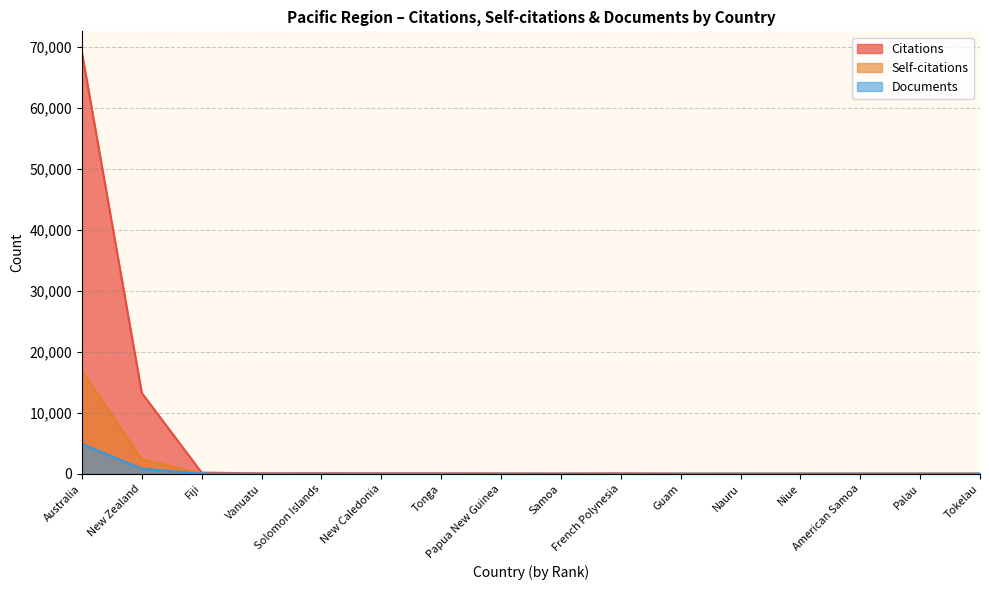

What position from the right is Papua New Guinea?

9